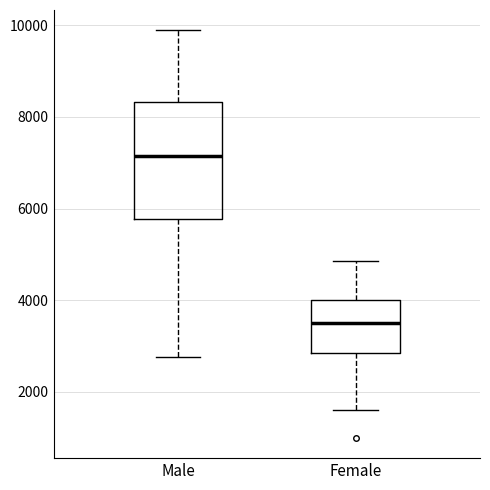

Where does the lower whisker of the box for Male end on the y-axis? The values are not printed on the chart, so give them approximately, as read against the axis.

2800